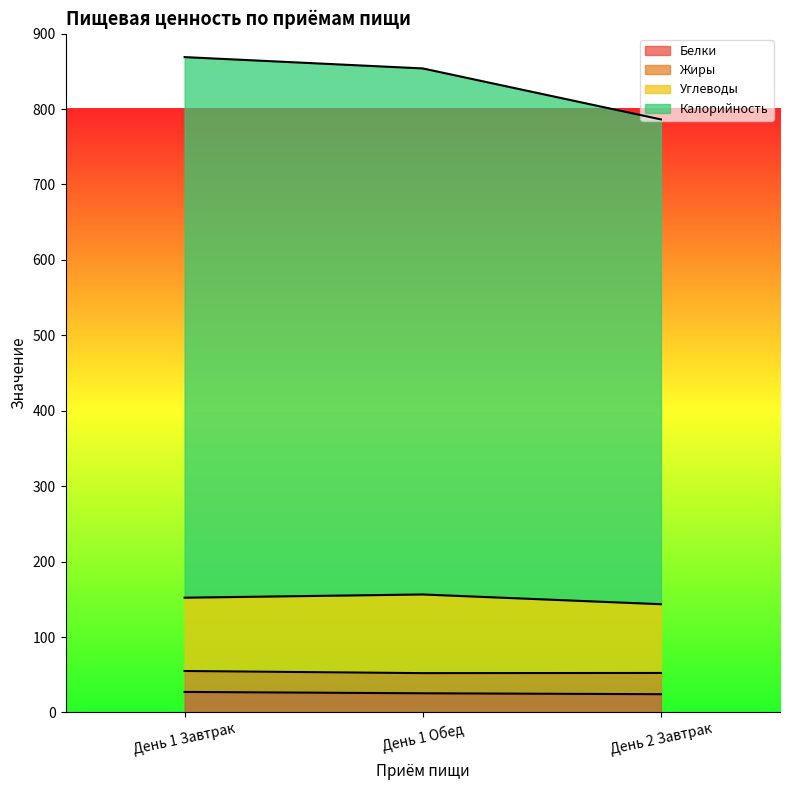

How many data points does each series have?

3